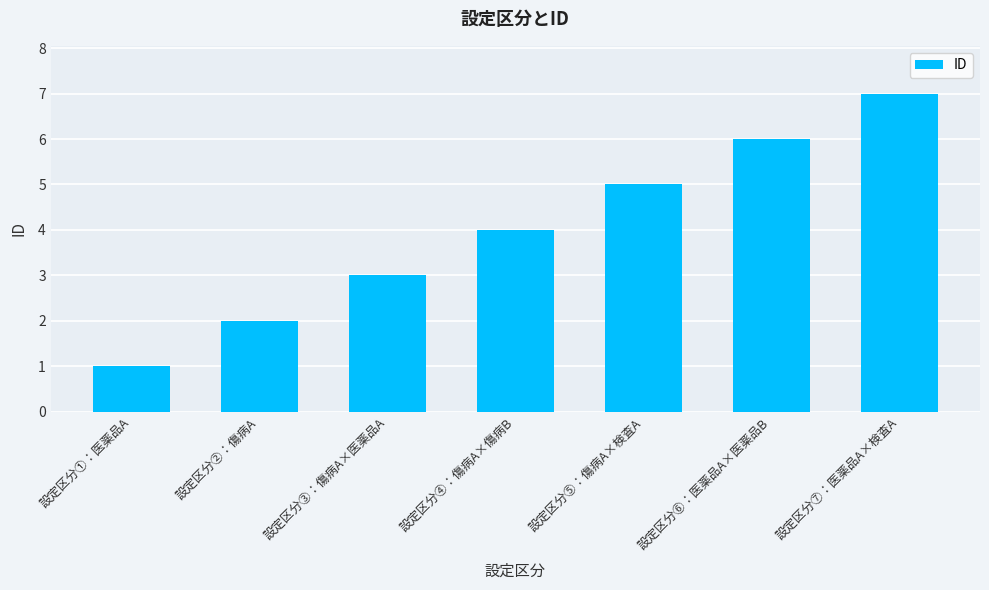

List the labels in order of value, largest first.

設定区分⑦：医薬品A×検査A, 設定区分⑥：医薬品A×医薬品B, 設定区分⑤：傷病A×検査A, 設定区分④：傷病A×傷病B, 設定区分③：傷病A×医薬品A, 設定区分②：傷病A, 設定区分①：医薬品A